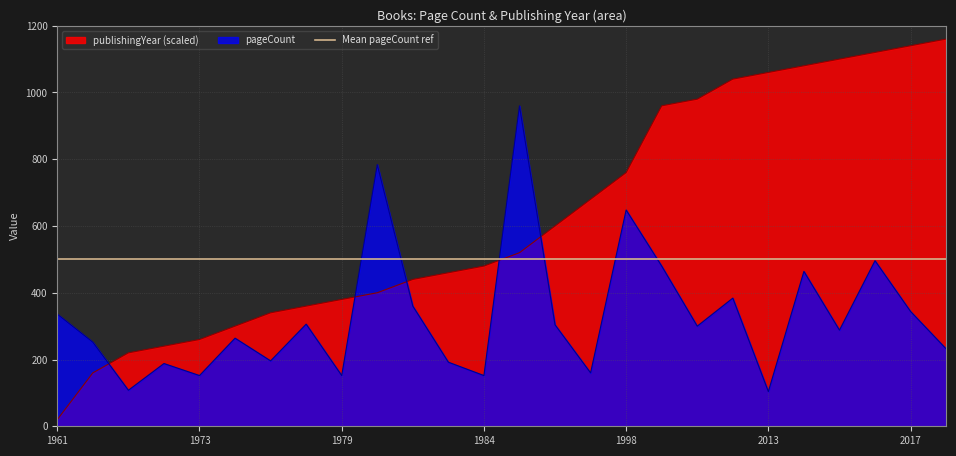

What is the sum of the pageCount values at 1975 and 1977?

460